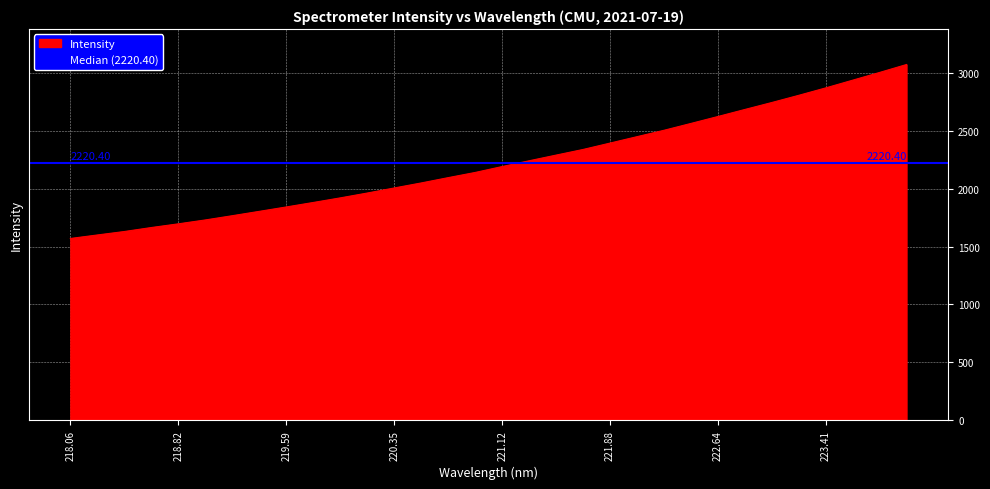

Where is the data nearest to the value 2320?

221.6902